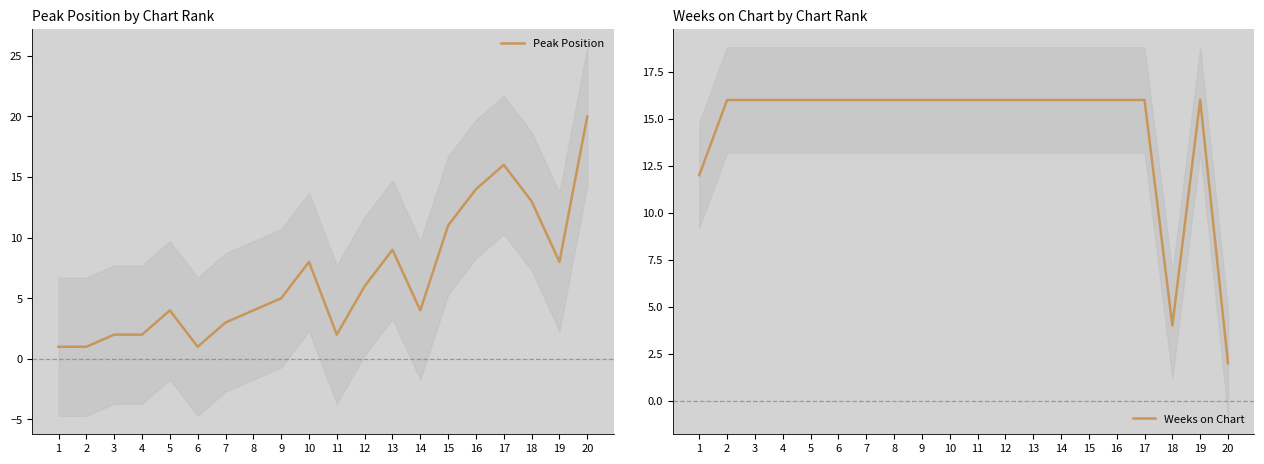

After their last crossing, which series has the higher values: Peak Position or Weeks on Chart?

Peak Position